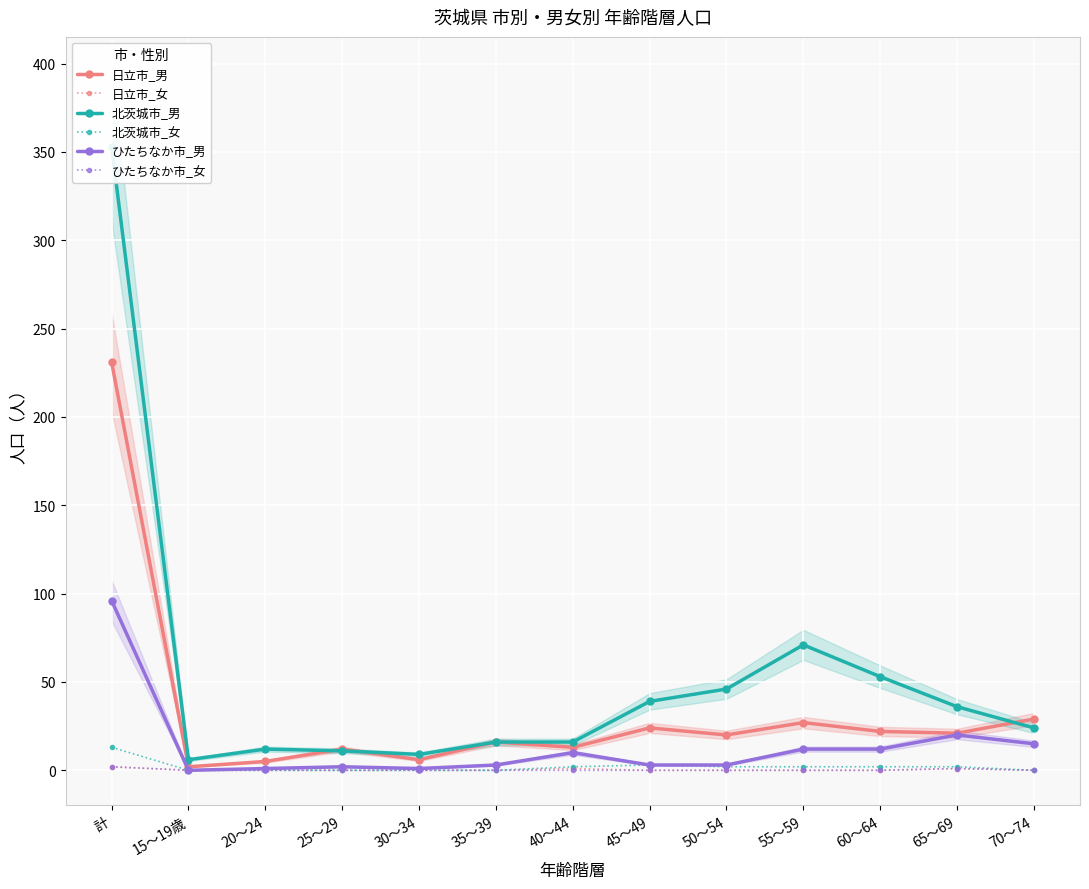

What is the label of the 1st point from the right?

70～74